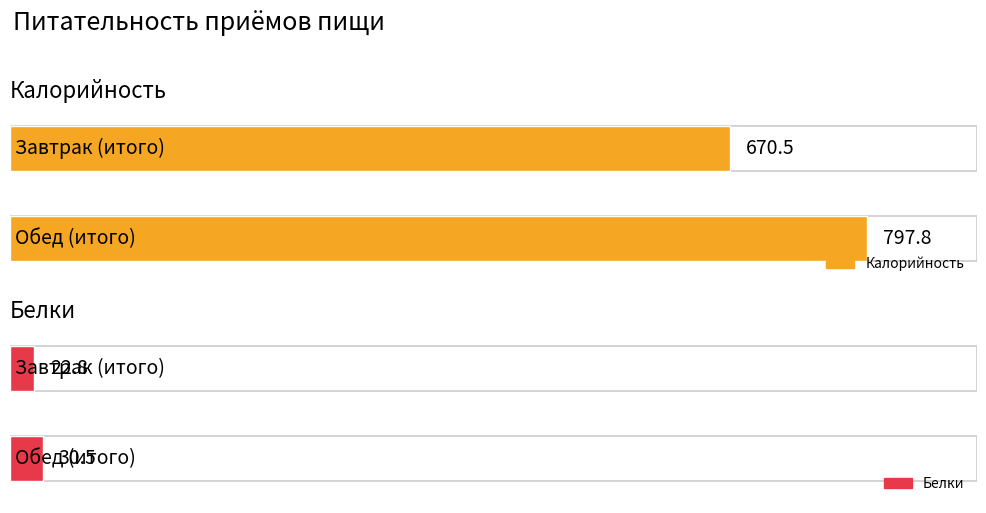

Where is Белки nearest to the value 26?

Завтрак (итого)